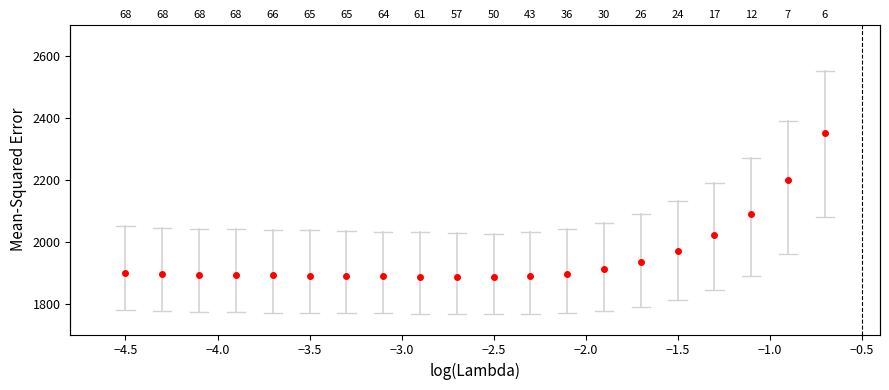

Is this an area chart (filled region under the line)?

No